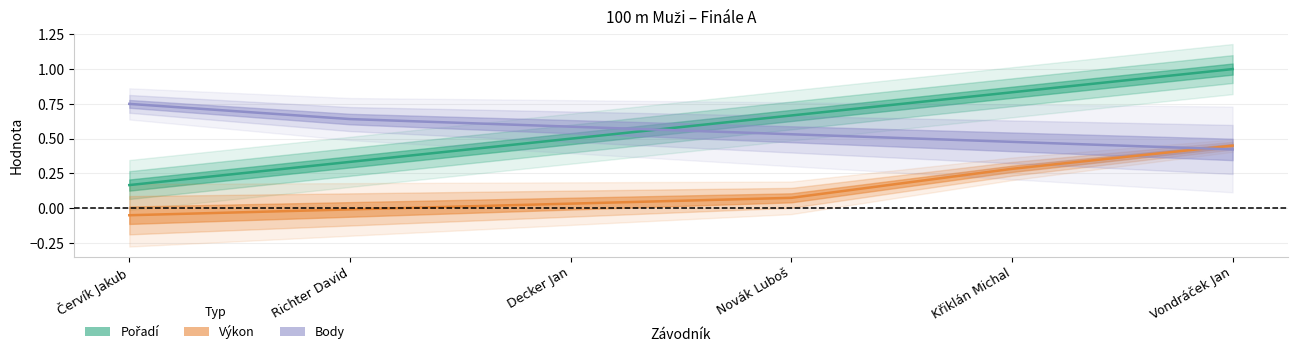

What is the total value across all series at Decker Jan?

1.1